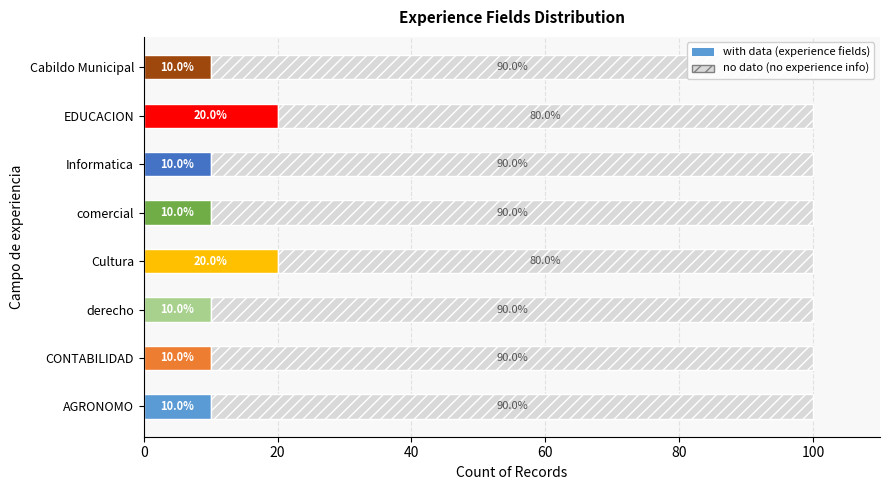

What is the total value across all series at CONTABILIDAD?

100